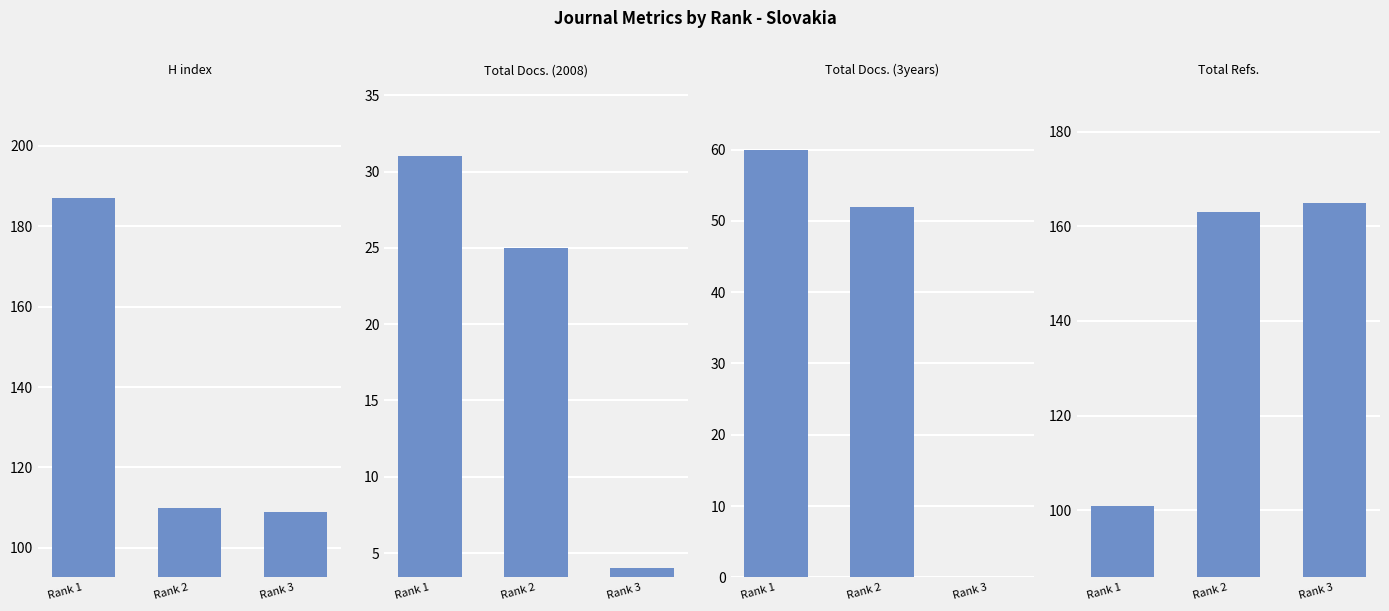

How many values in the Total Docs. (2008) series exceed 25?

1